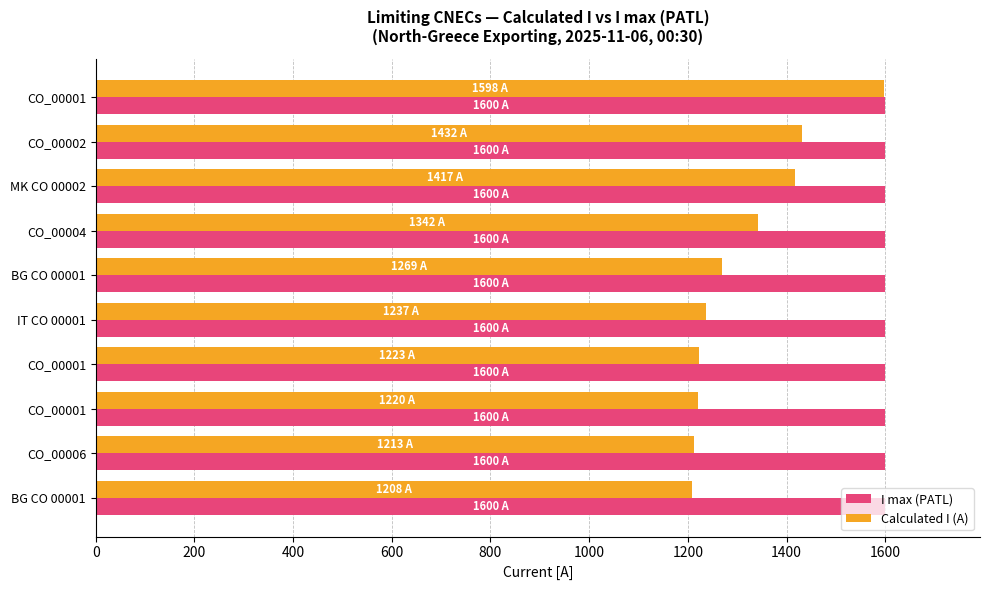

What are all the series names shown in the legend?

I max (PATL), Calculated I (A)